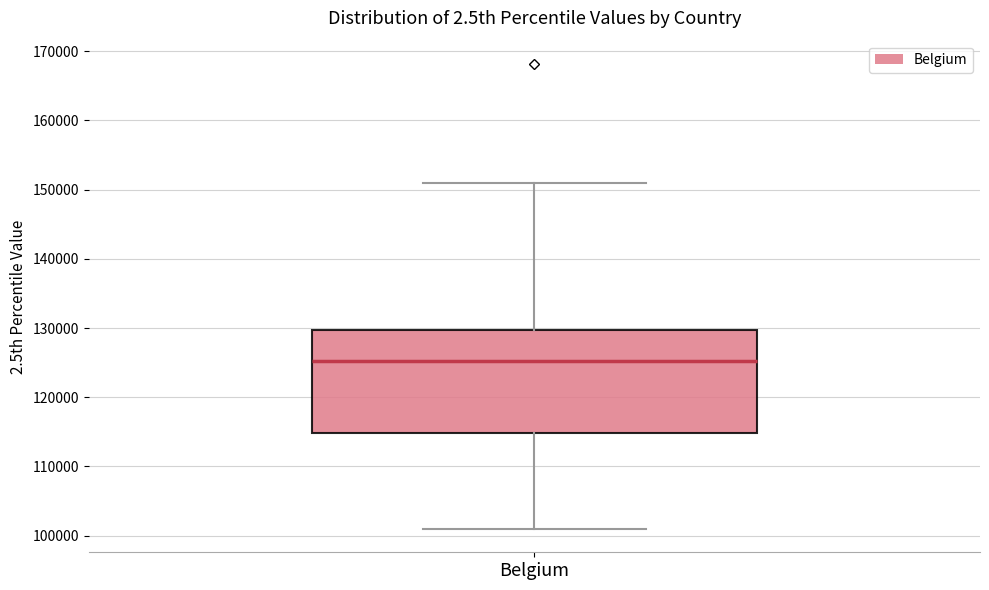

Read this box plot against the y-axis: the position of the median line, the range covered by the box, and the ends of both whiskers. The values are not printed on the chart, so give them approximately, as read against the axis.

median 125000, box 115000 to 130000, whiskers 101000 to 151000